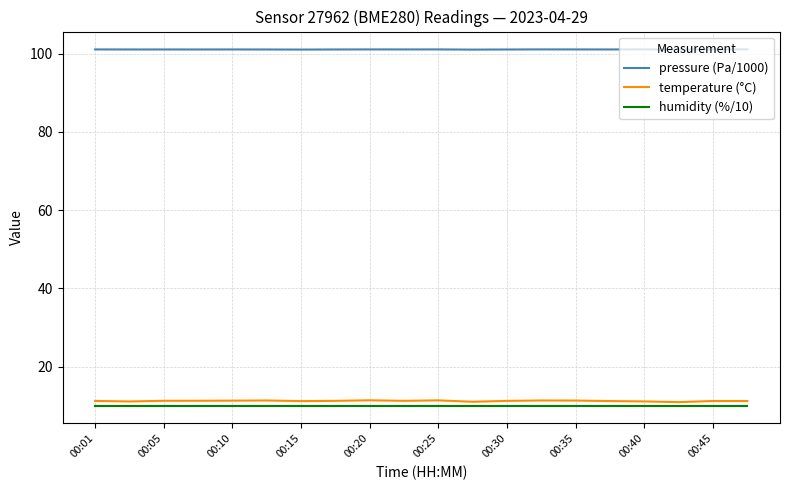

True or false: temperature (°C) and pressure (Pa/1000) cross at least once.

False